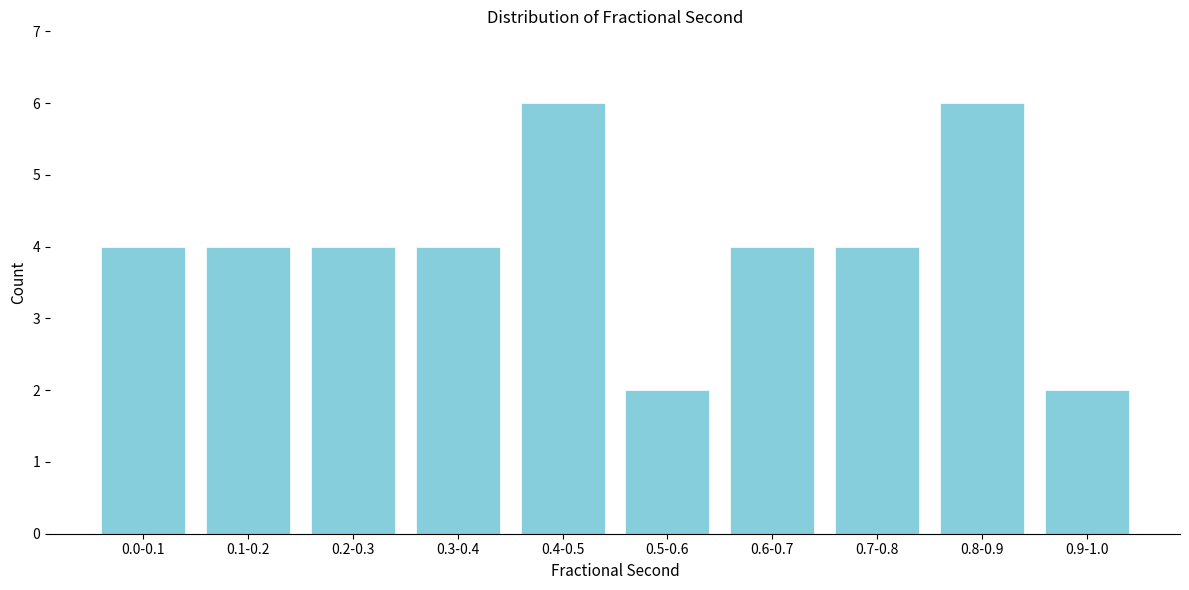

Reading left to right, transcribe all the data shown in this chart.

0.0-0.1=4	0.1-0.2=4	0.2-0.3=4	0.3-0.4=4	0.4-0.5=6	0.5-0.6=2	0.6-0.7=4	0.7-0.8=4	0.8-0.9=6	0.9-1.0=2